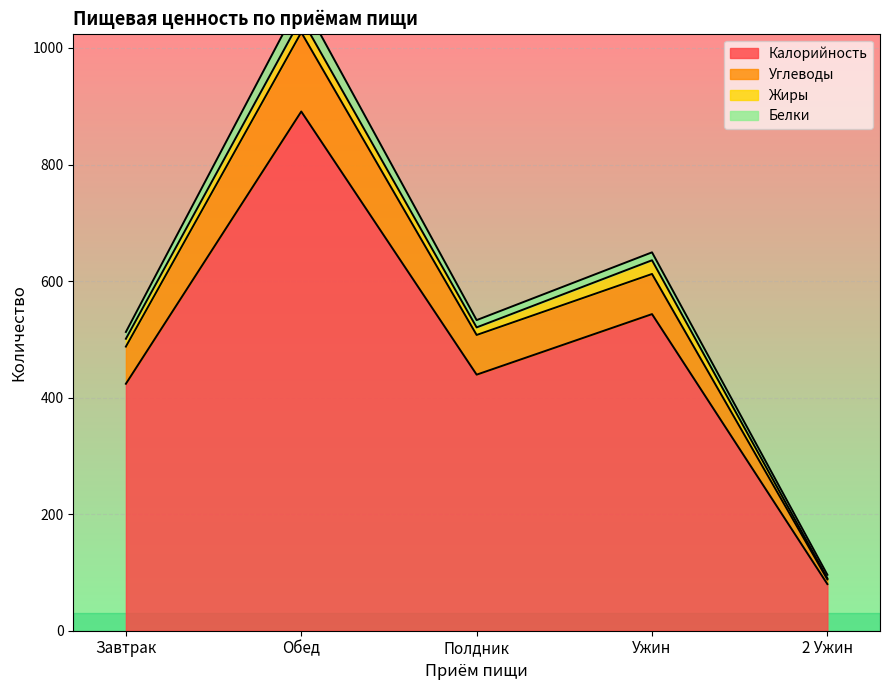

What is the label of the 3rd point from the right?

Полдник